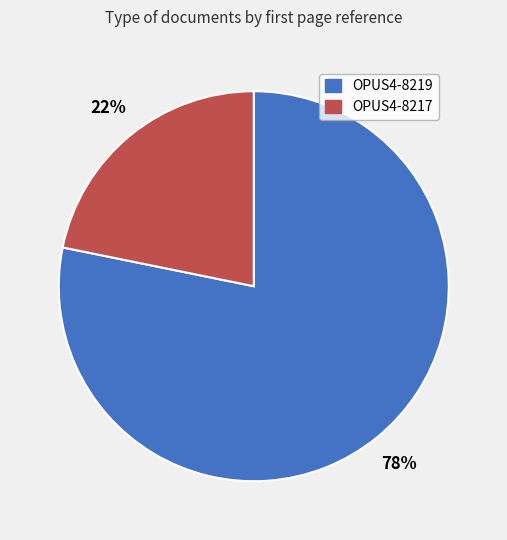

To the nearest percent, what portion does OPUS4-8217 represent?

22%